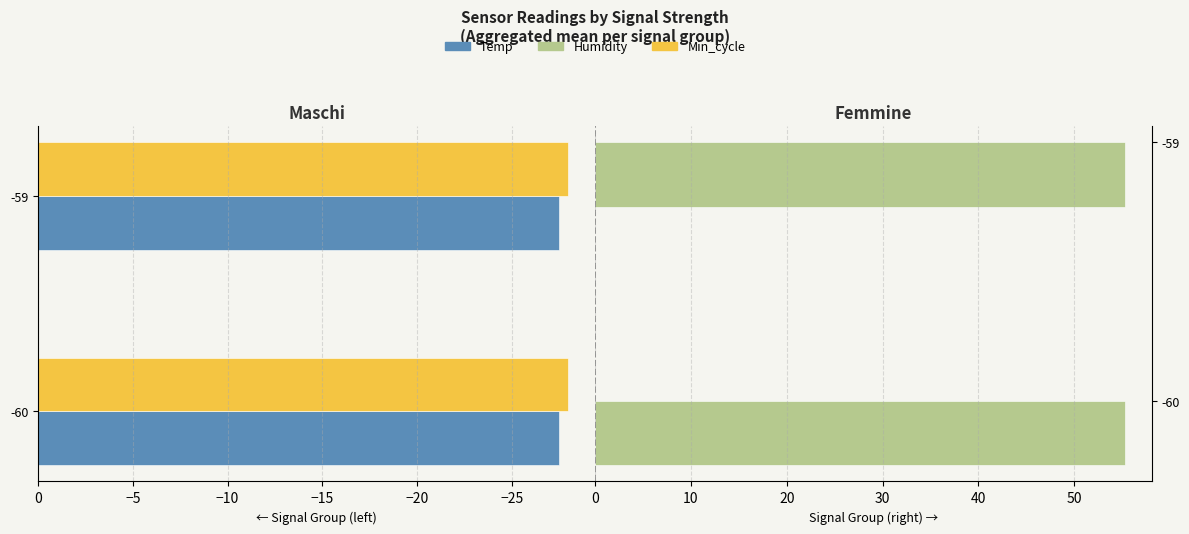

What is the sum of all Temp values?

-55.0